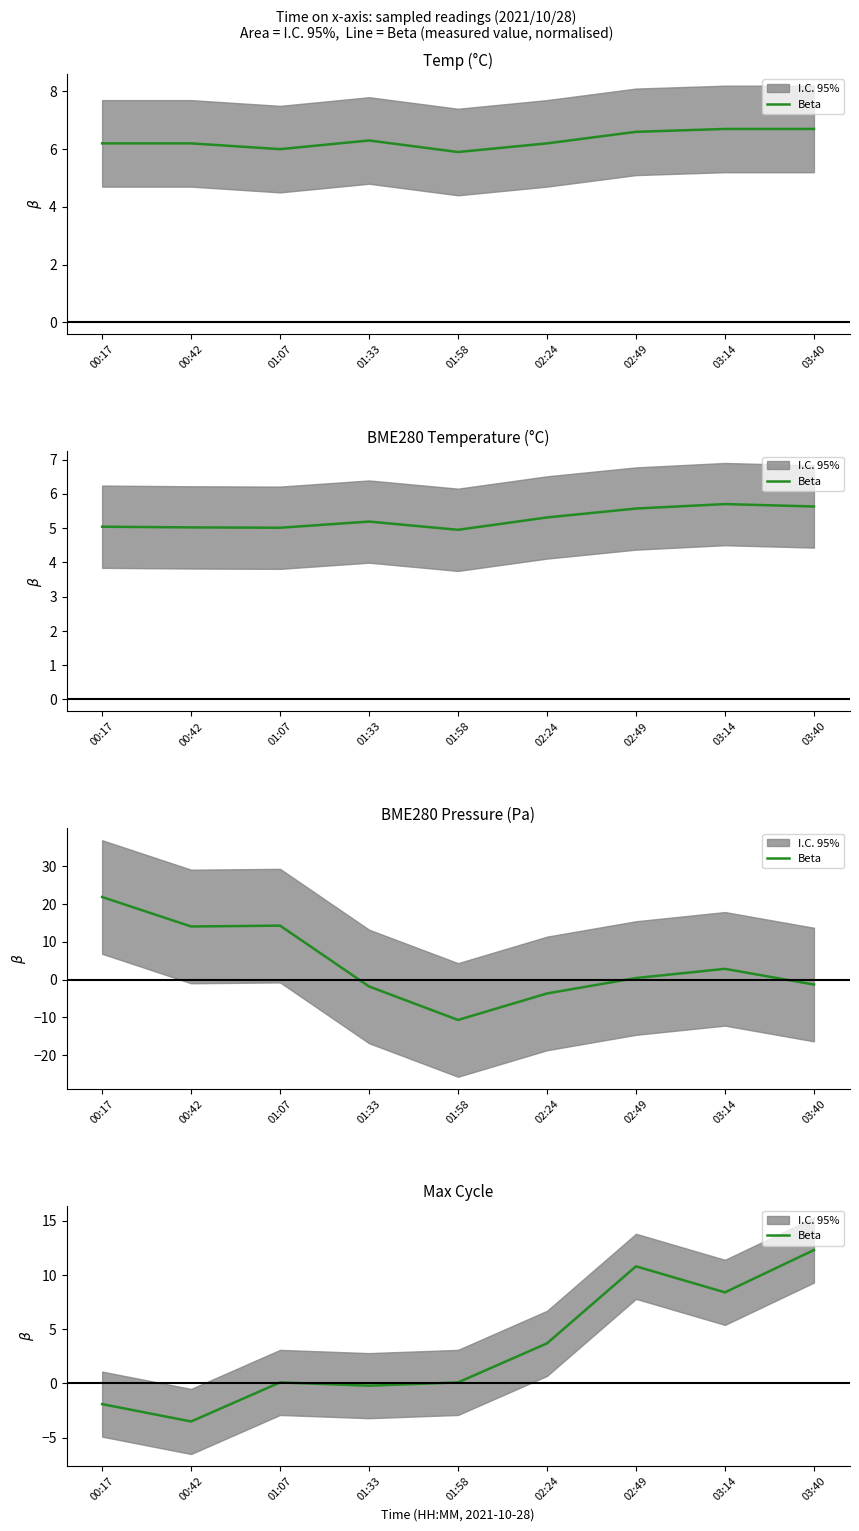

What position from the right is 03:40?

1